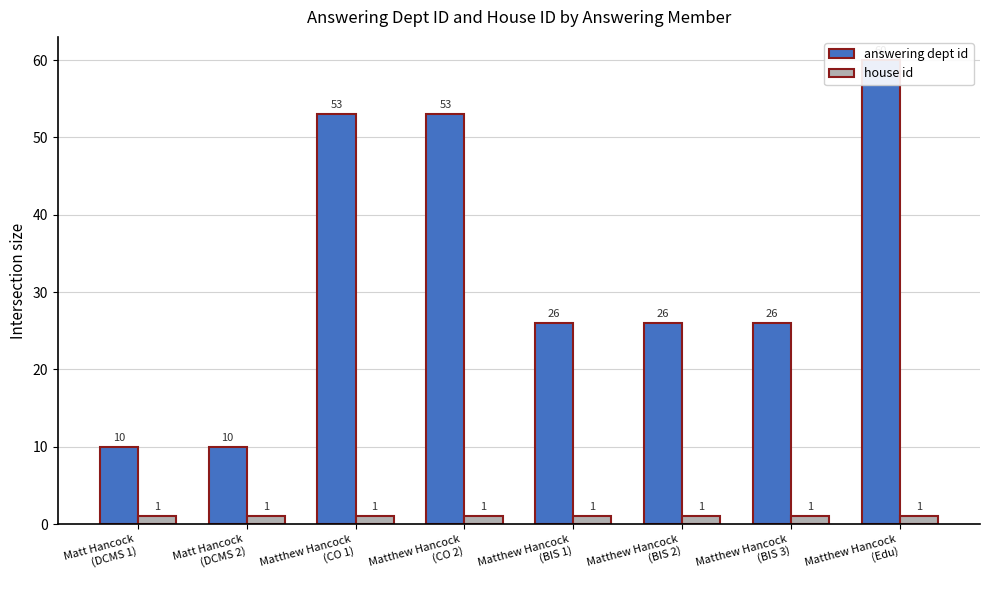

Which series has the widest spread of values?

answering dept id